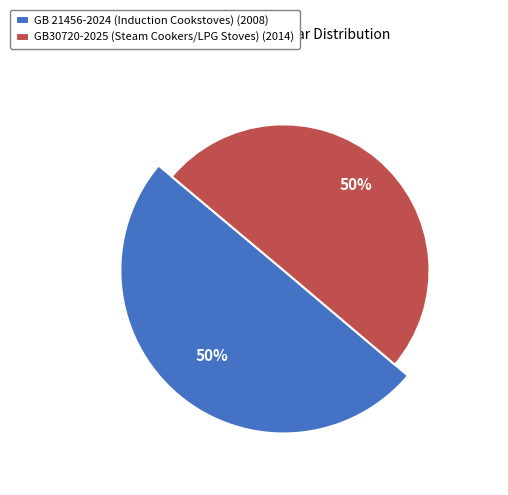

Combined, what portion of the pie is GB 21456-2024 (Induction Cookstoves) and GB30720-2025 (Steam Cookers/LPG Stoves)?

100.0%